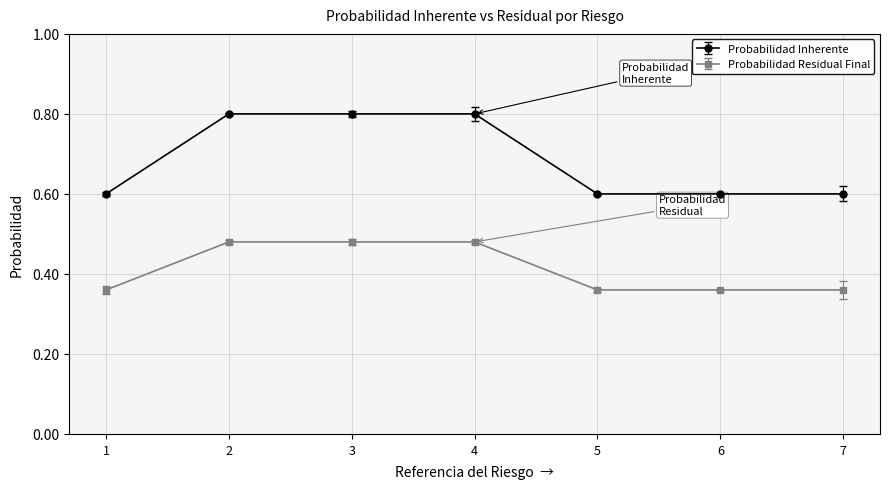

What is the maximum value shown in the chart?

0.8